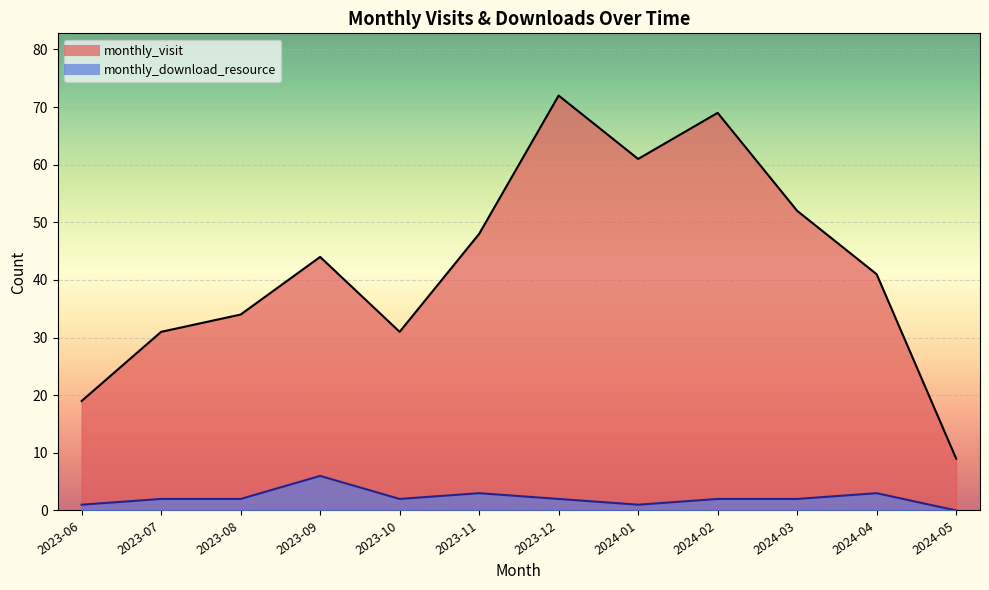

What is the difference between the highest and lowest values at 2023-07?

29